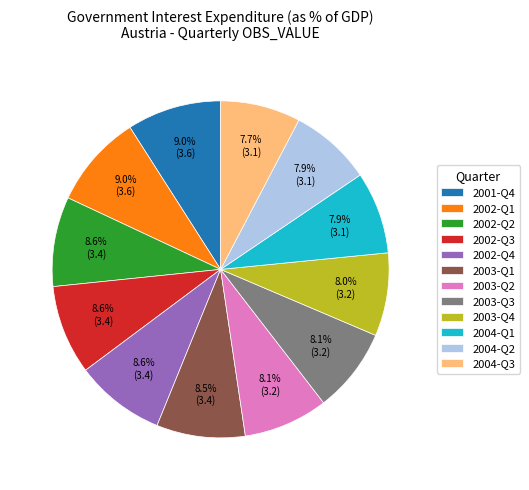

Is 2002-Q3 the majority of the pie?

No